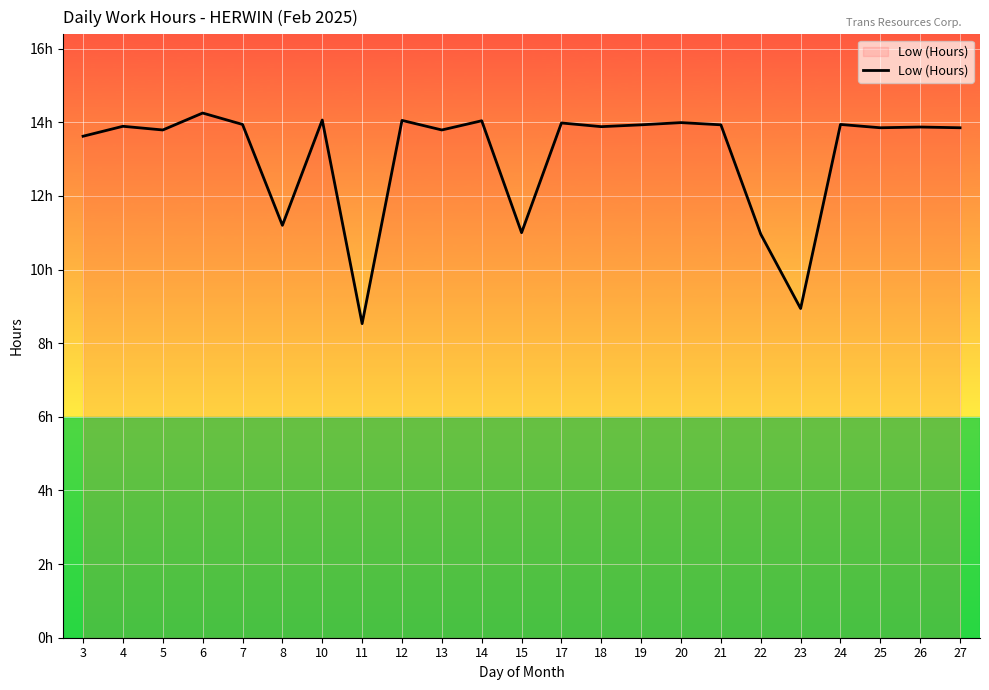

Rank the categories by value from lowest to highest.

11, 23, 22, 15, 8, 3, 5, 13, 25, 27, 26, 18, 4, 19, 21, 7, 24, 17, 20, 14, 12, 10, 6